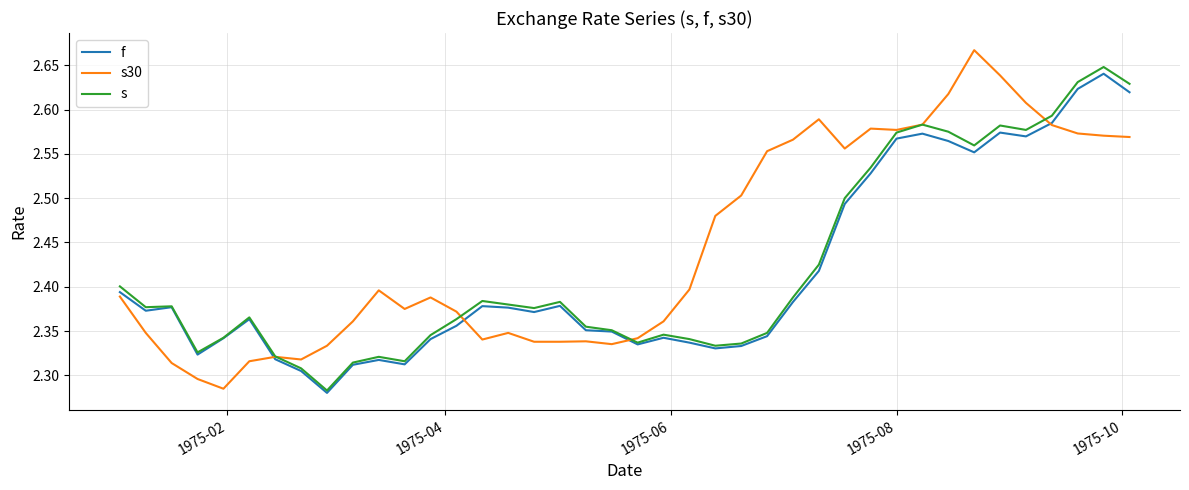

Which series has the largest total across all categories?

s30